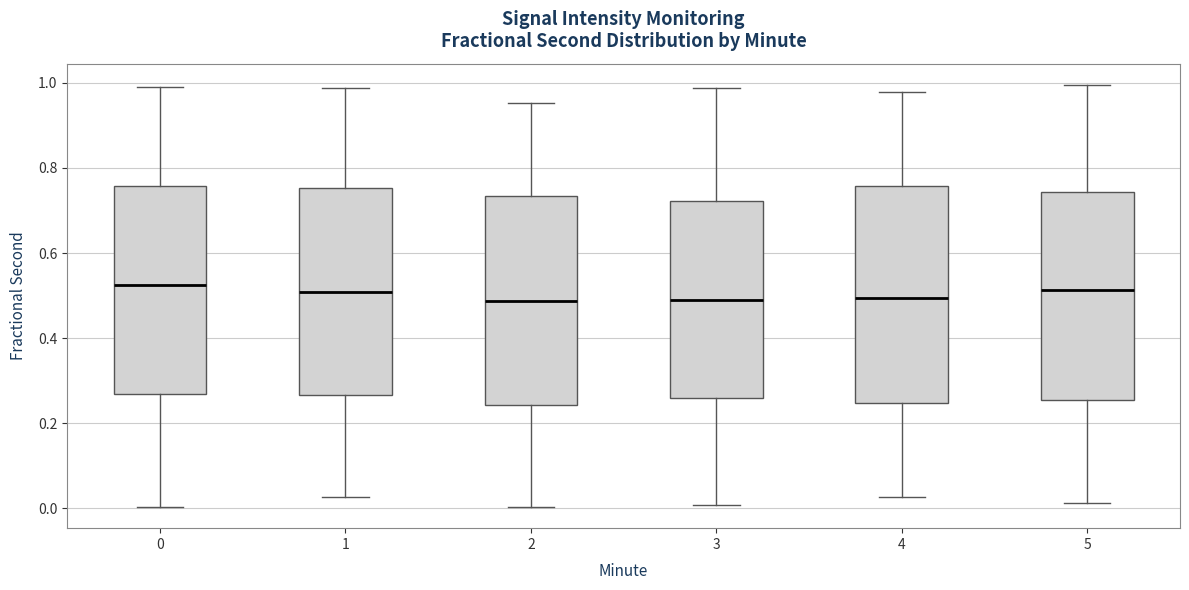

Reading left to right, read every box against the y-axis: the position of its median line, the range the box covers, and the ends of its whiskers. The values are not printed on the chart, so give them approximately, as read against the axis.

0: median 0.52, box 0.26 to 0.76, whiskers 0.00 to 1.00
1: median 0.50, box 0.26 to 0.76, whiskers 0.02 to 0.98
2: median 0.48, box 0.24 to 0.74, whiskers 0.00 to 0.96
3: median 0.48, box 0.26 to 0.72, whiskers 0.00 to 0.98
4: median 0.50, box 0.24 to 0.76, whiskers 0.02 to 0.98
5: median 0.52, box 0.26 to 0.74, whiskers 0.02 to 1.00